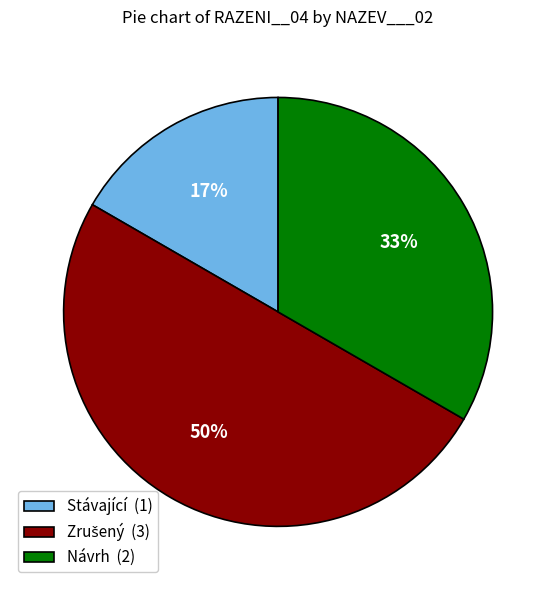

What percentage is the Stávající slice, to the nearest percent?

17%